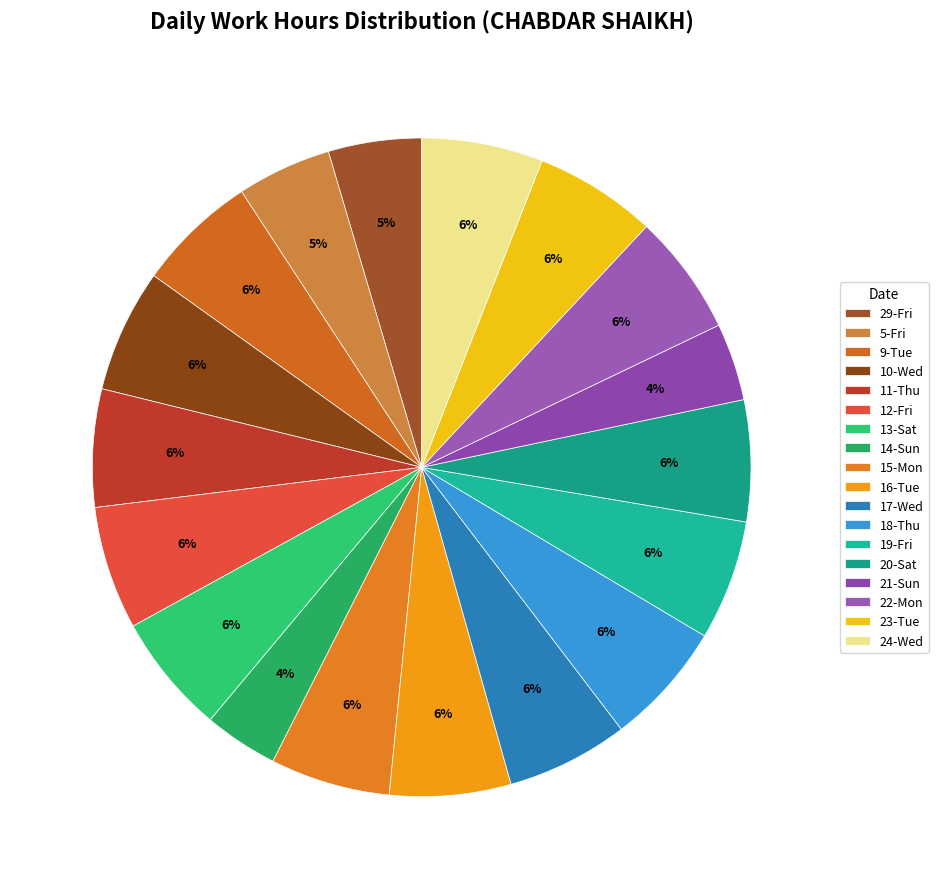

To the nearest percent, what is the average slice percentage?

6%